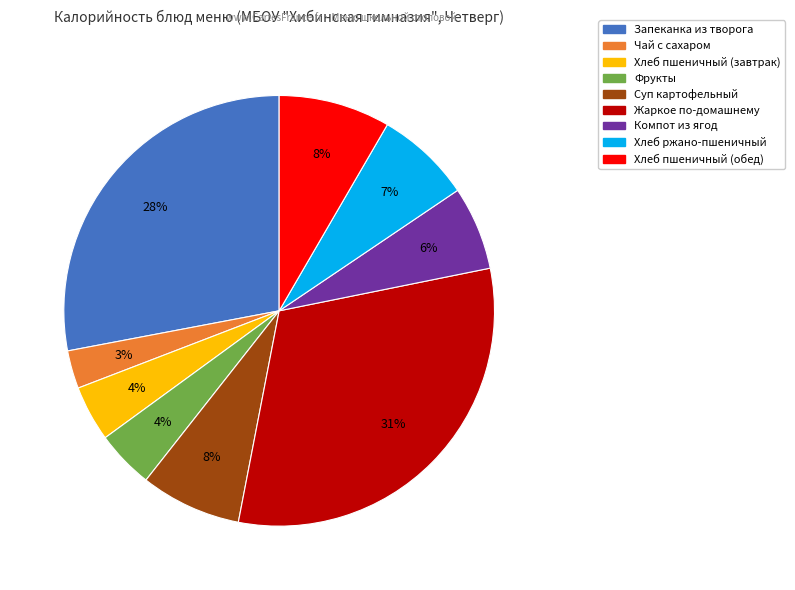

Is there any slice that represents more than half of the pie?

No